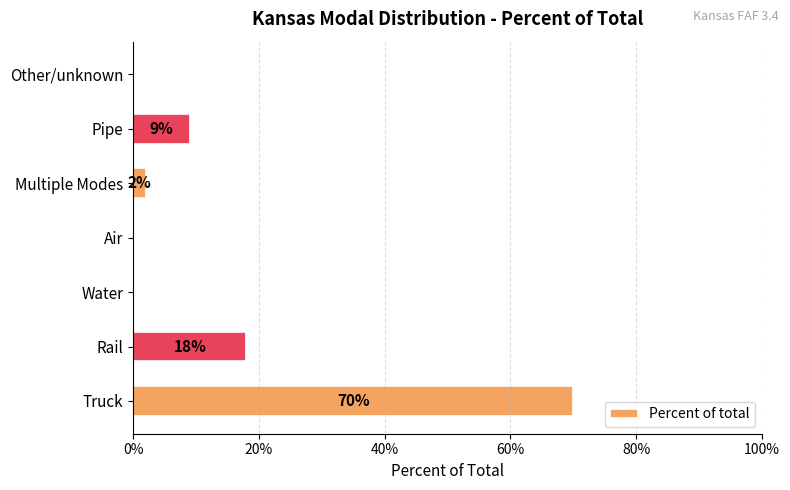

Are the bars horizontal?

Yes